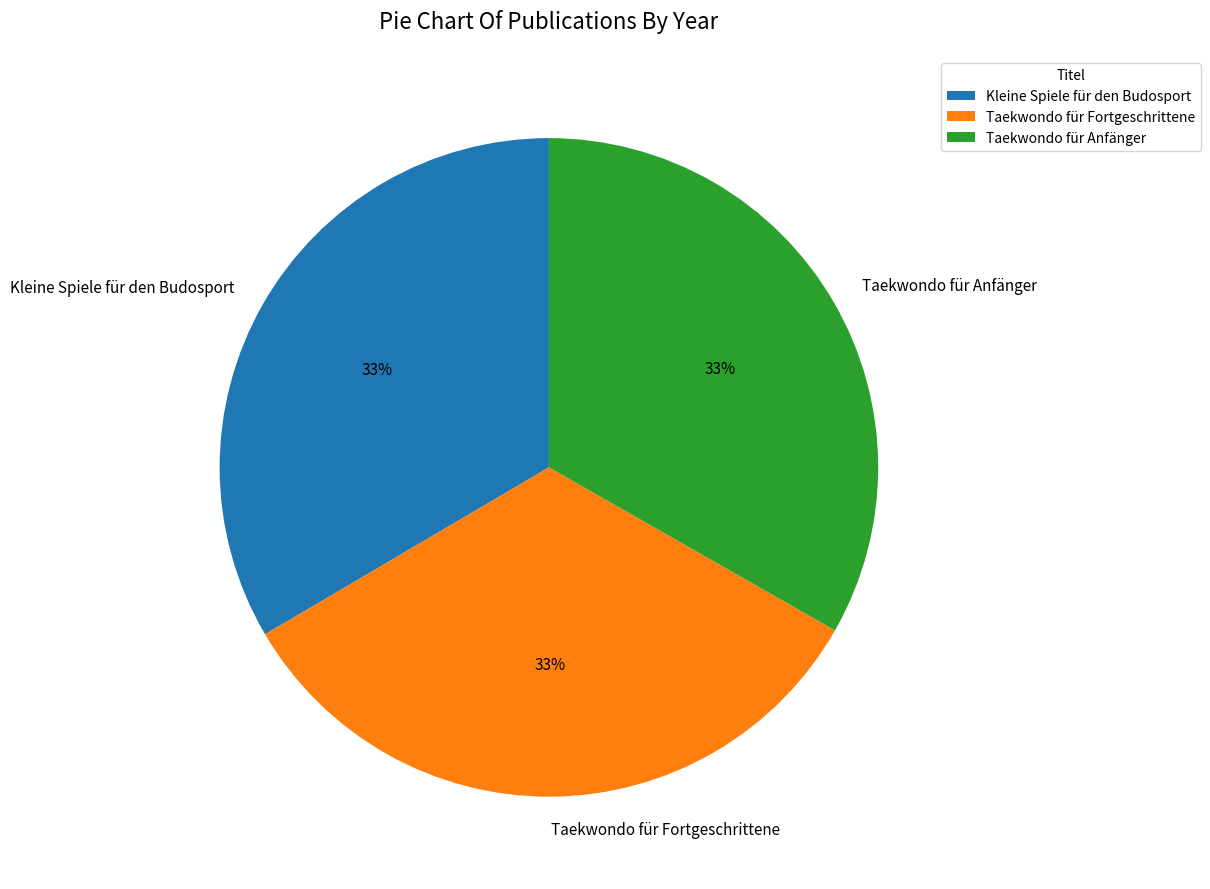

True or false: Taekwondo für Anfänger accounts for 33% of the total.

True